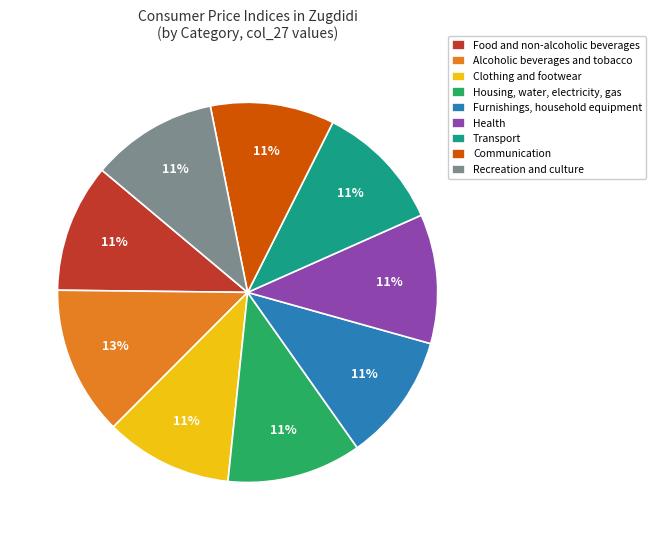

To the nearest percent, what percentage of the pie is Food and non-alcoholic beverages?

11%